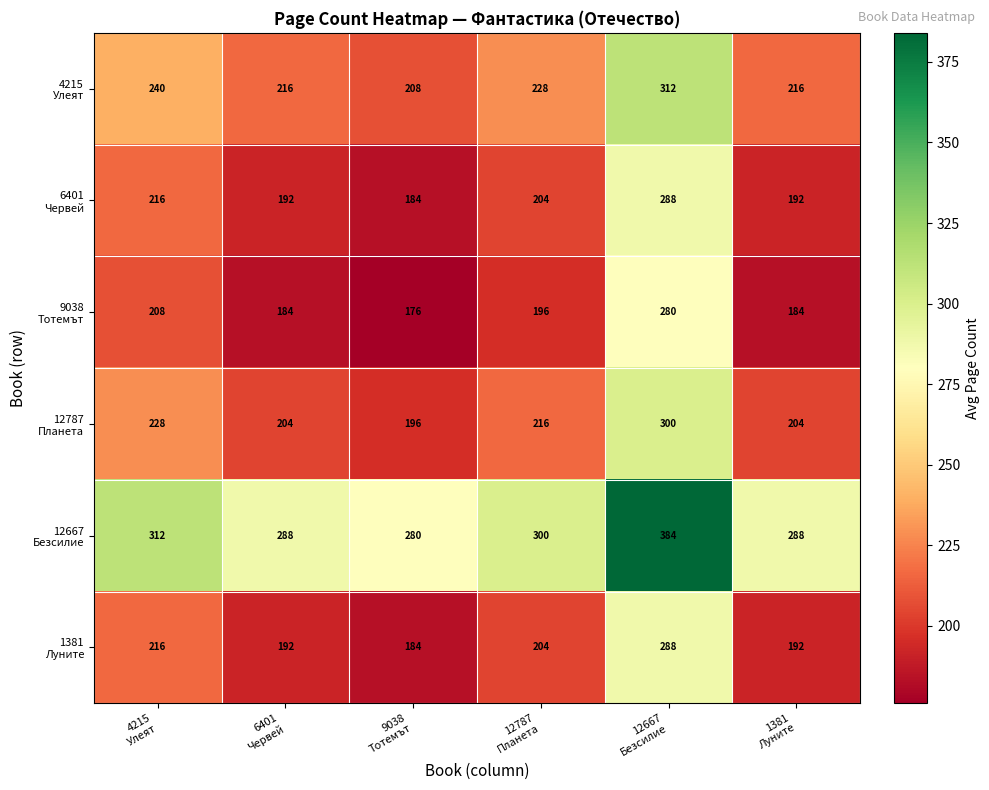

What is the greatest value displayed?

384